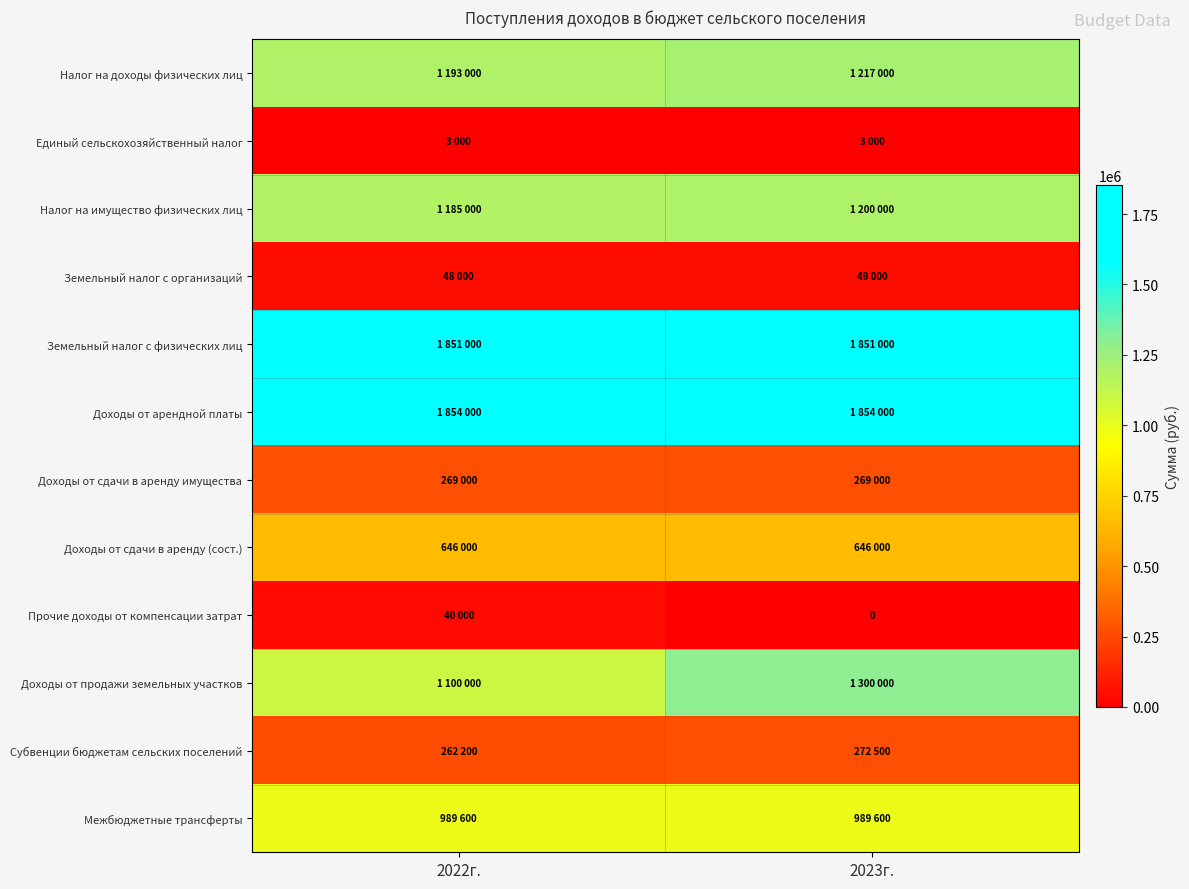

The Налог на доходы физических лиц series shows 338187 at 2022г.. True or false?

False